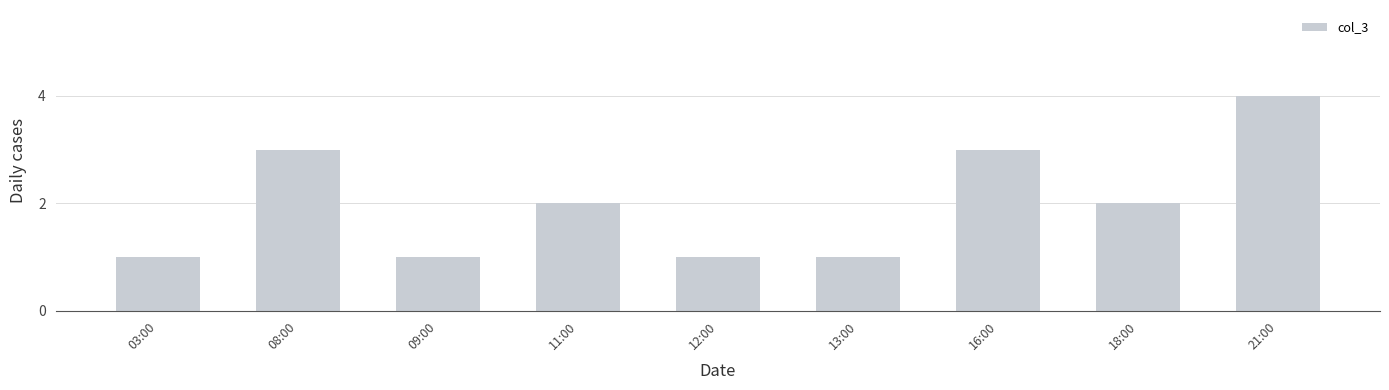

What is the label of the 8th bar from the right?

08:00